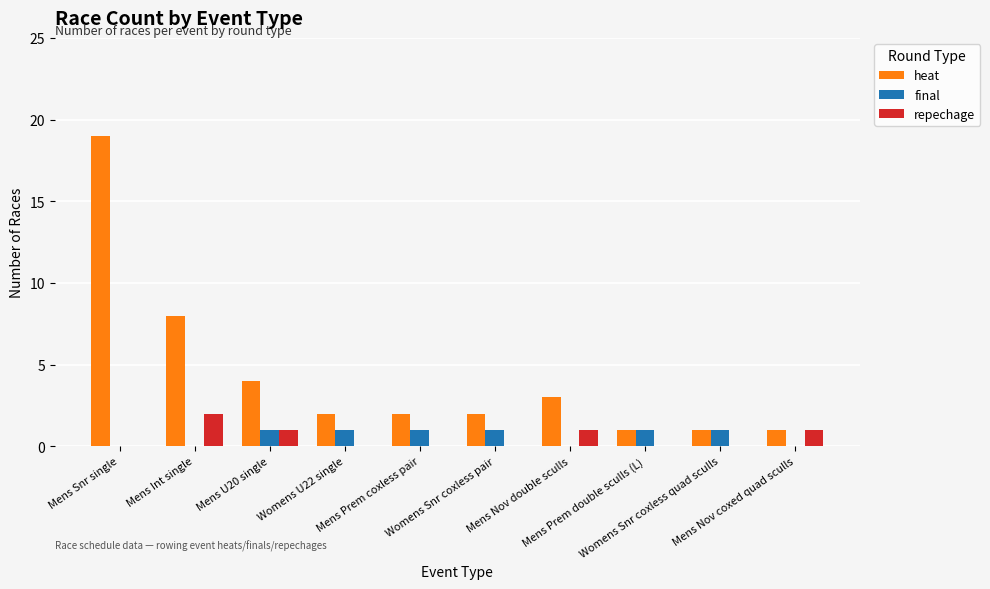

Which series has the widest spread of values?

heat